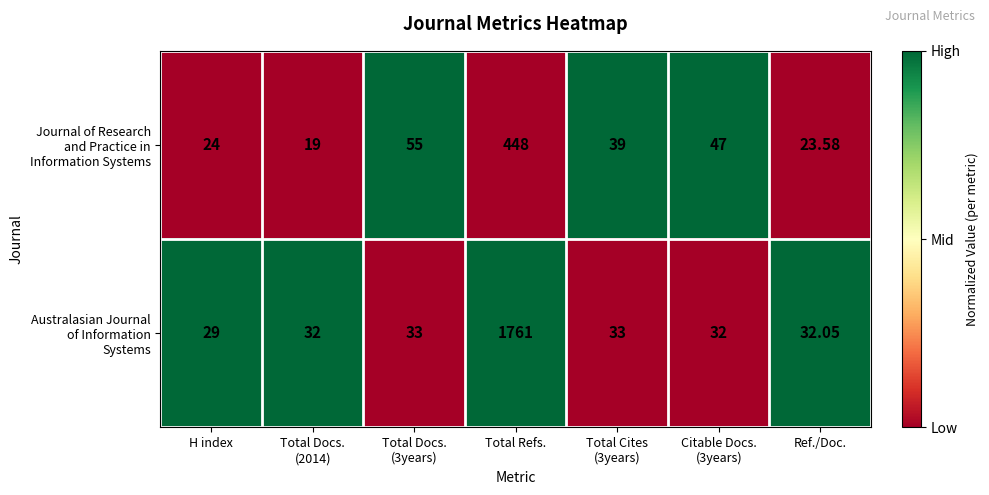

At which category is the sum across all series the highest?

Total Refs.